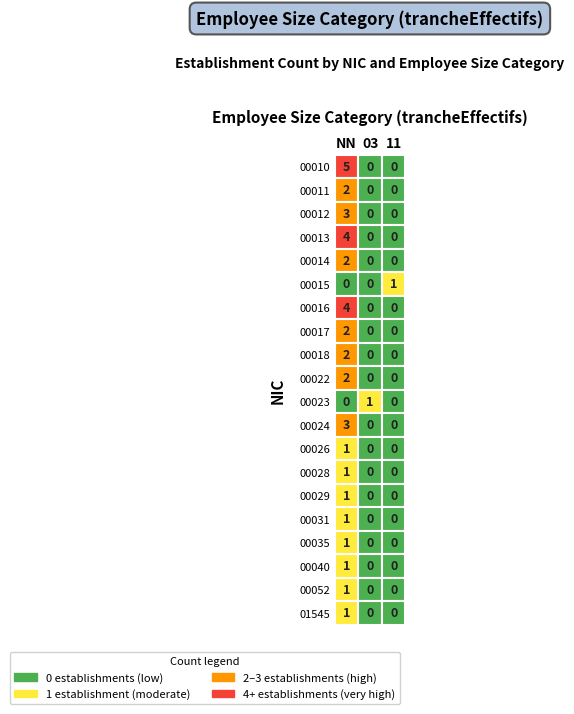

What is the spread (max minus min) of values at 11?

1